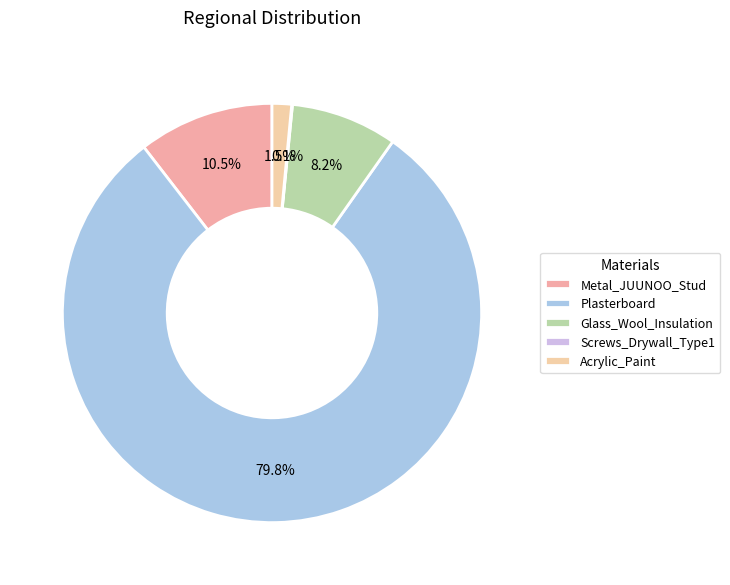

How many segments does this pie chart have?

5